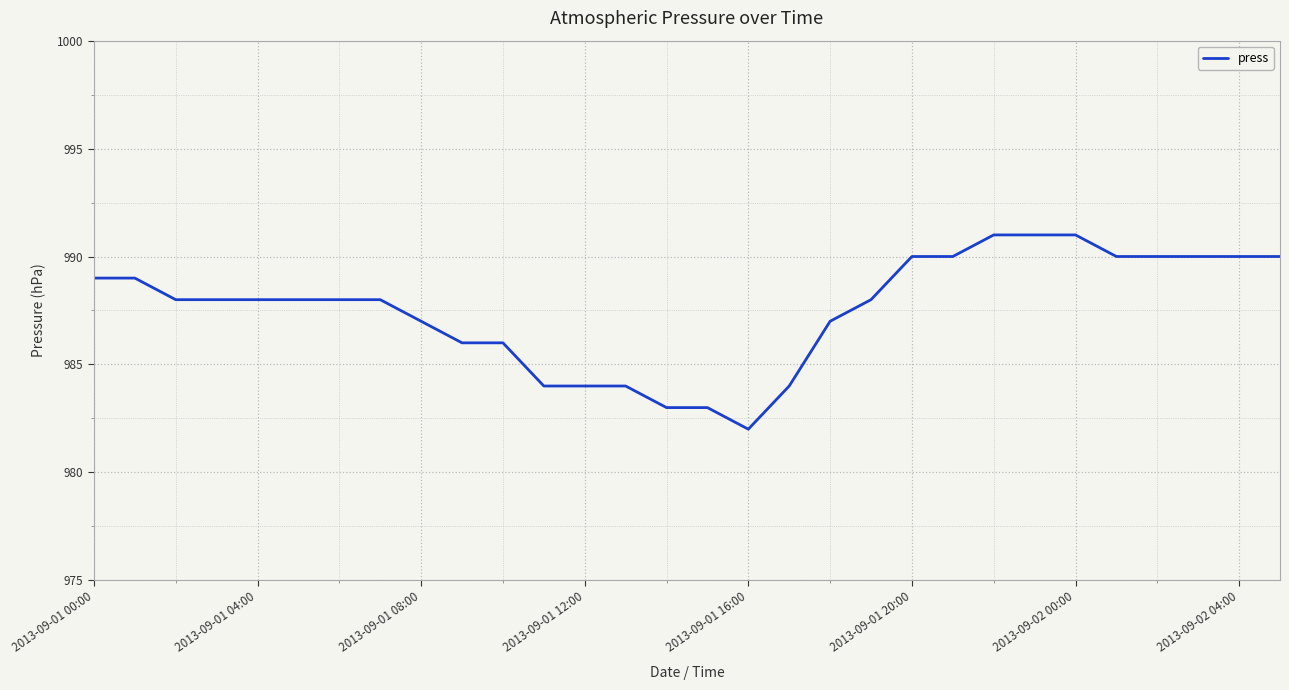

What is the maximum value shown in the chart?

991